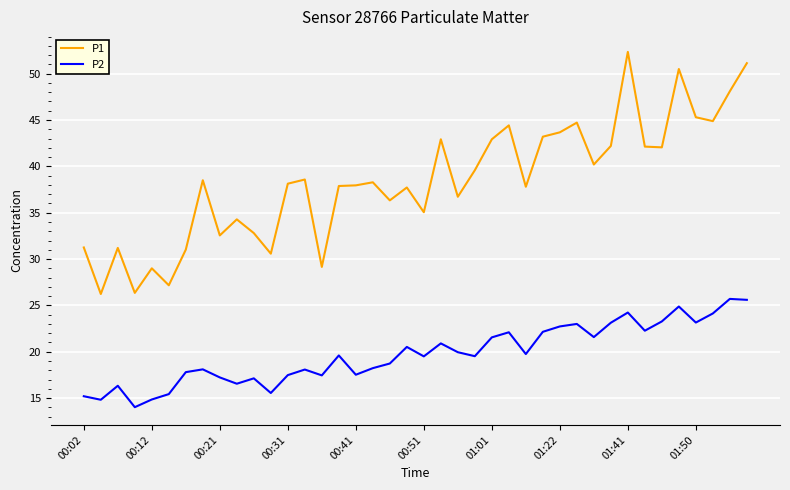

Which series has the largest total across all categories?

P1